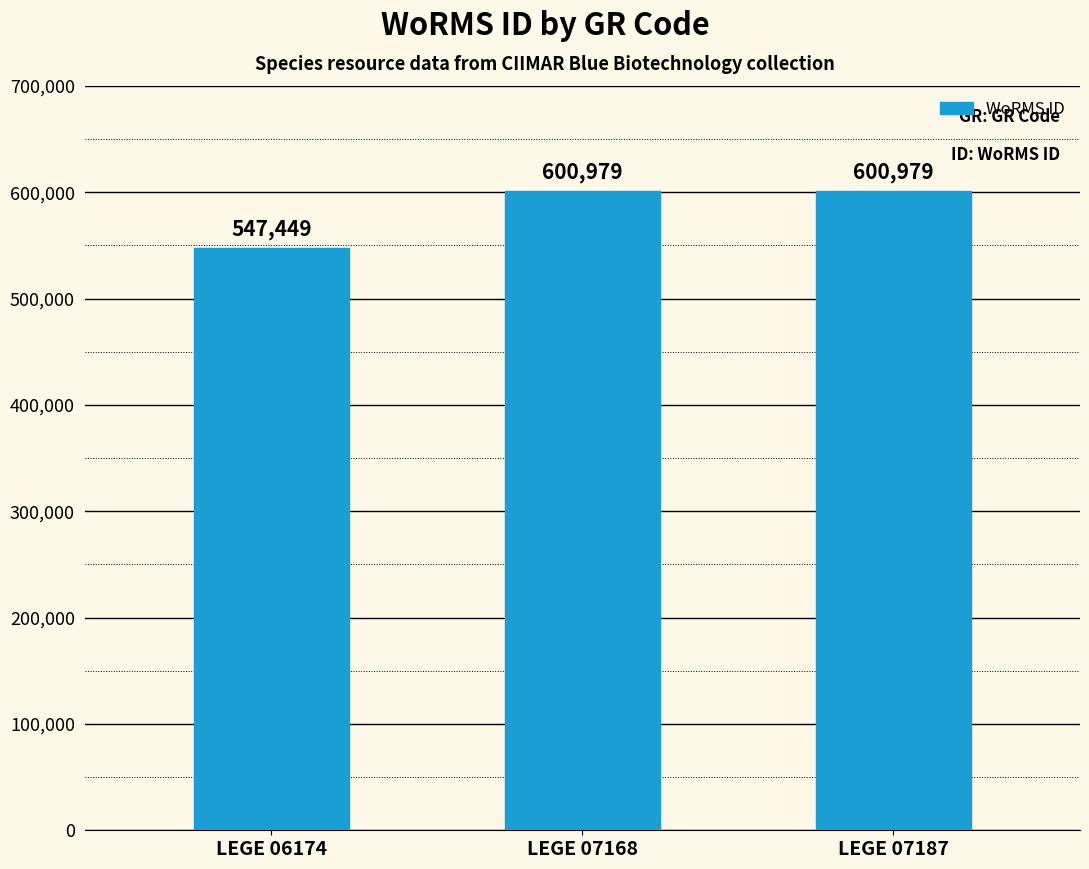

Count the number of categories in the chart.

3